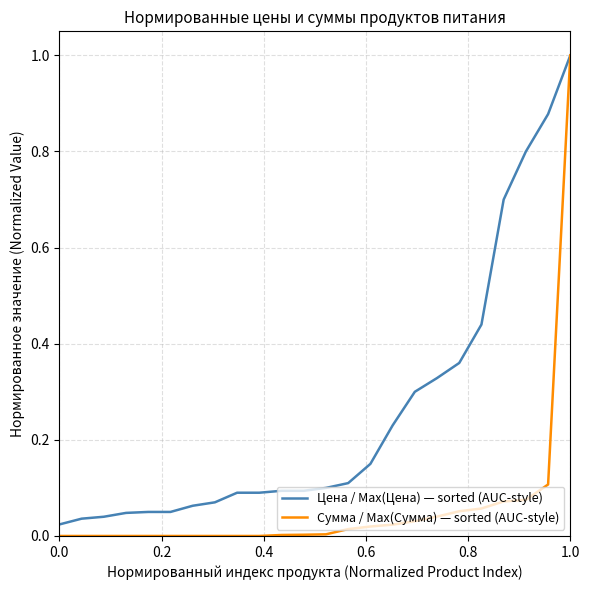

Does the chart display data point markers on the line(s)?

No